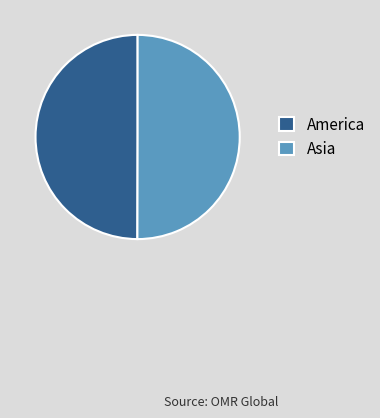

True or false: Asia accounts for 50% of the total.

True